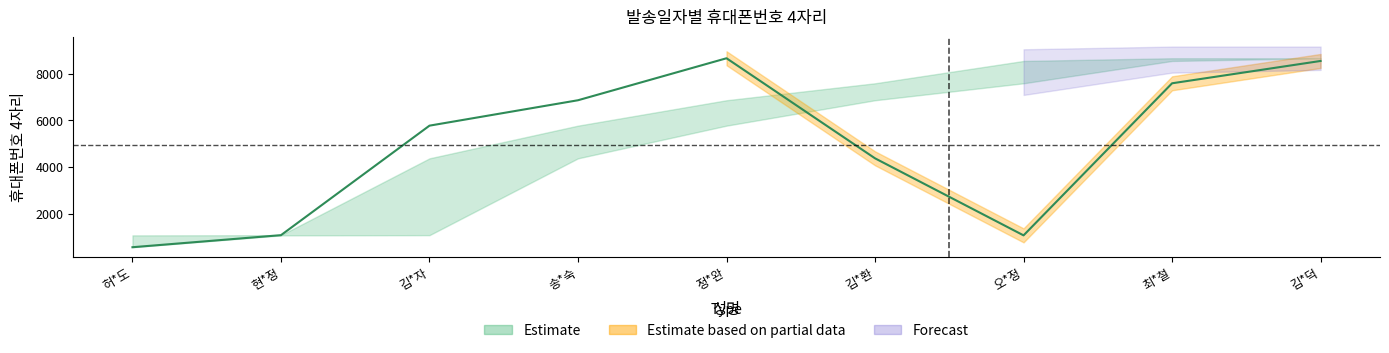

The value of 4자리_upper at 김*덕 is 8661. True or false?

True